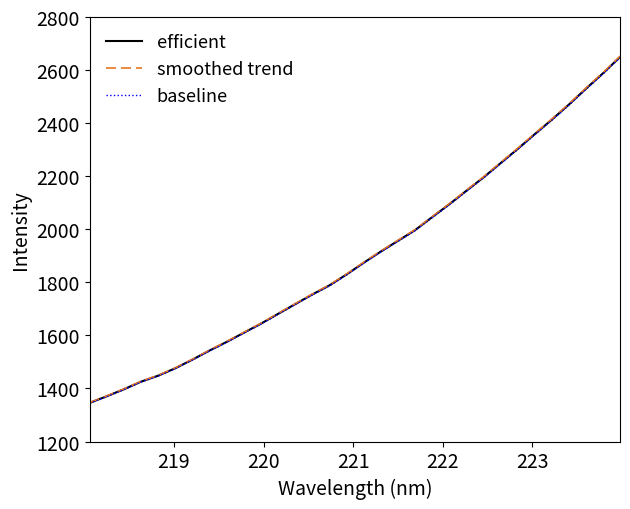

What is the minimum value shown in the chart?

1344.7